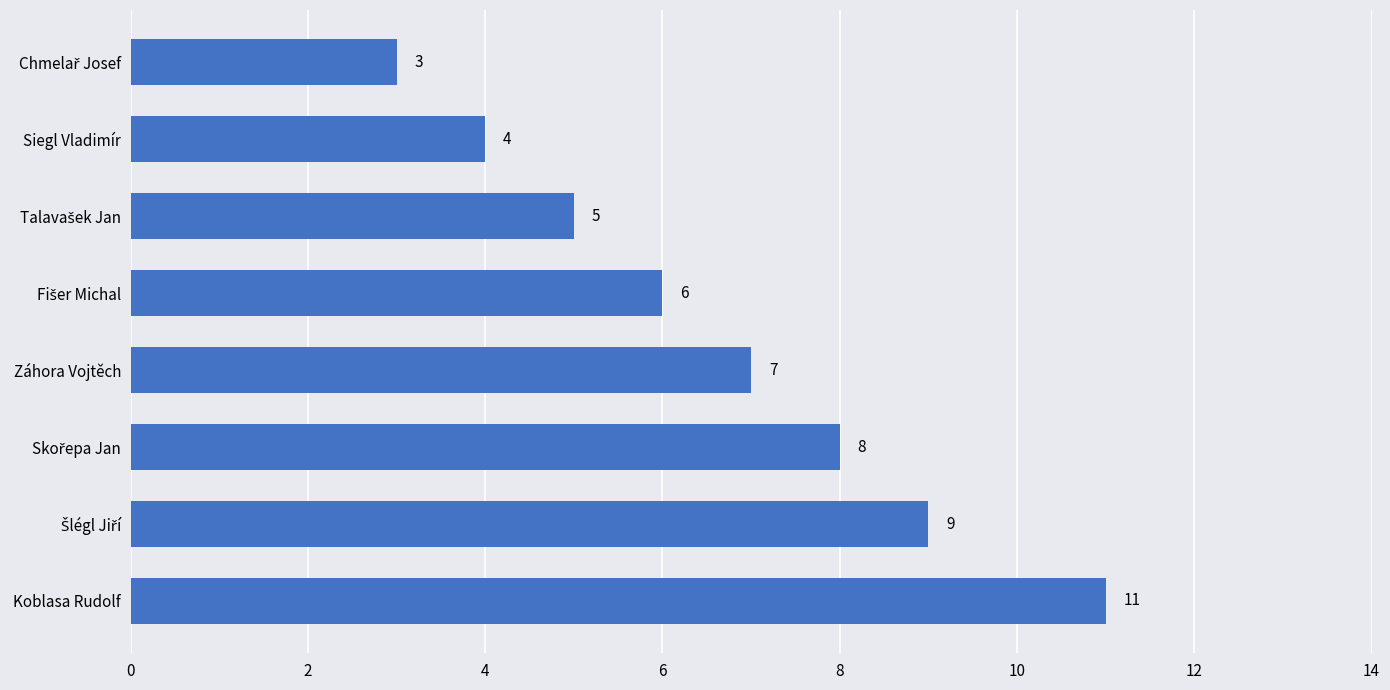

What is the smallest value displayed?

3